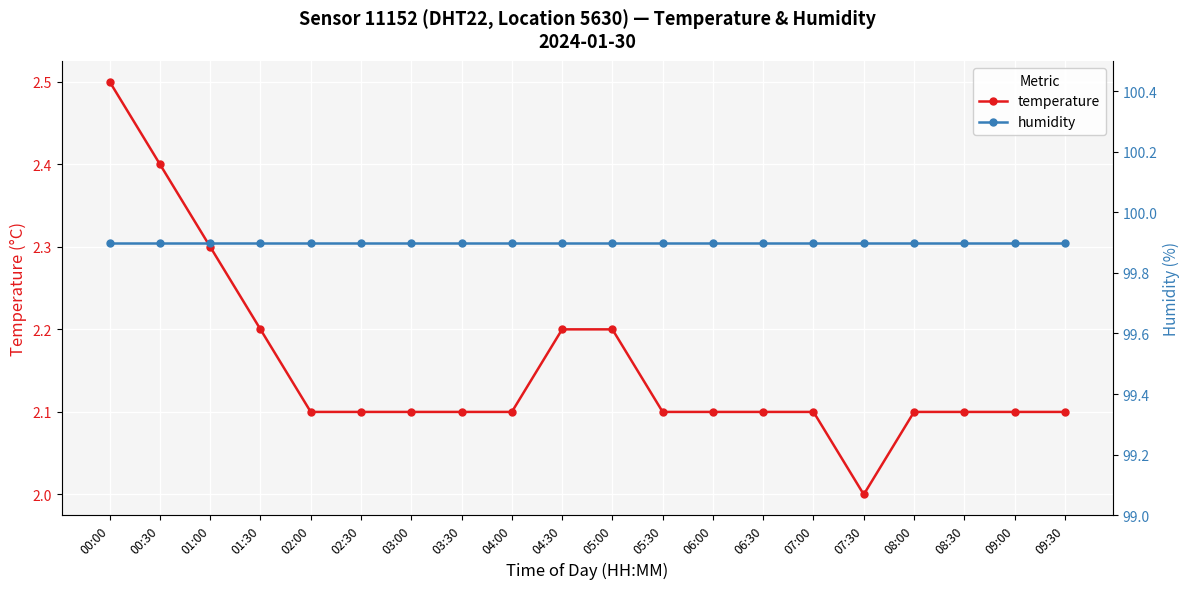

Is the value of humidity at 06:30 greater than the value of temperature at 06:00?

Yes